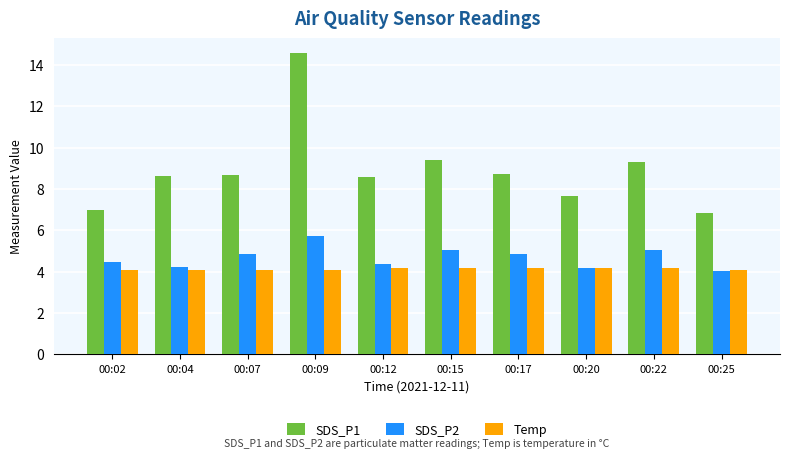

What is the difference between the Temp values at 00:15 and 00:02?

0.1